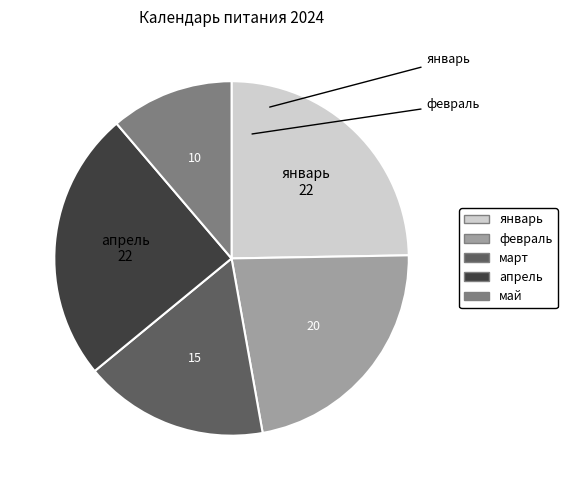

The январь slice represents 15% of the pie. True or false?

False